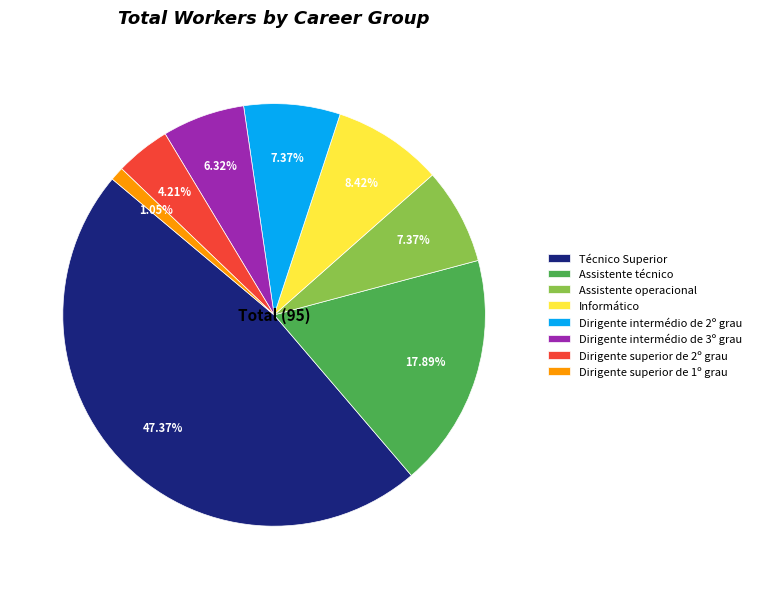

What is the ratio of the value at Dirigente intermédio de 2º grau to the value at Dirigente intermédio de 3º grau?

1.2